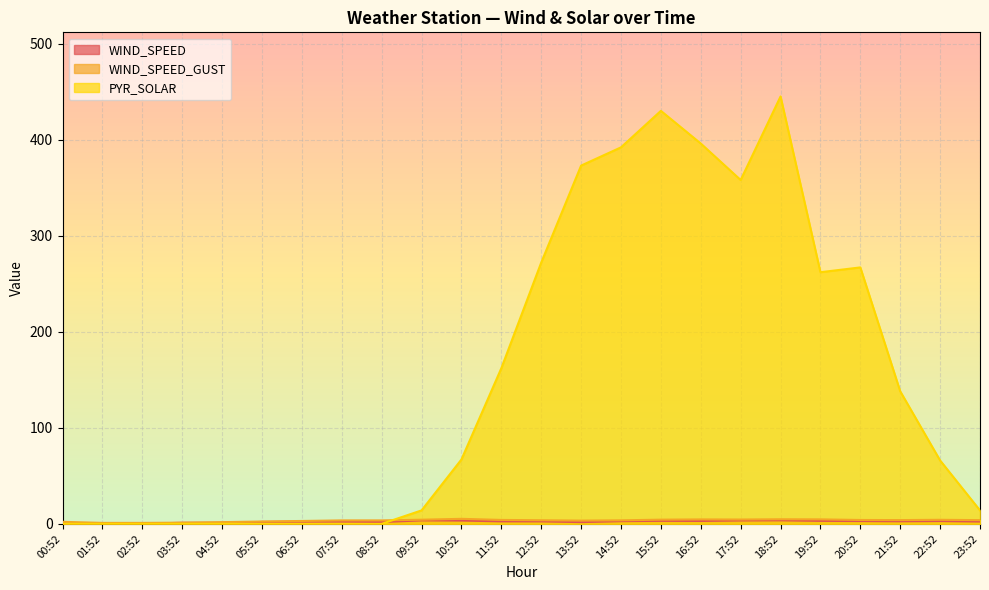

What are all the series names shown in the legend?

WIND_SPEED, WIND_SPEED_GUST, PYR_SOLAR